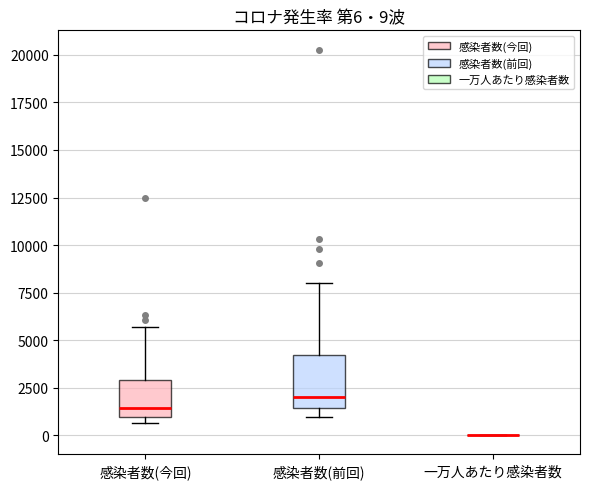

Comparing the boxes themselves (not the whiskers), which one is the tallest?

感染者数(前回)